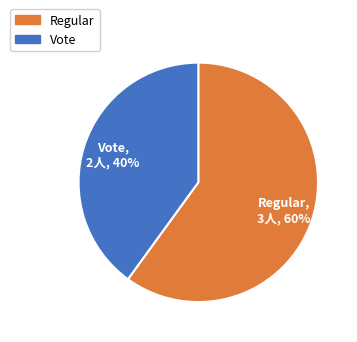

Count the number of slices in the pie.

2